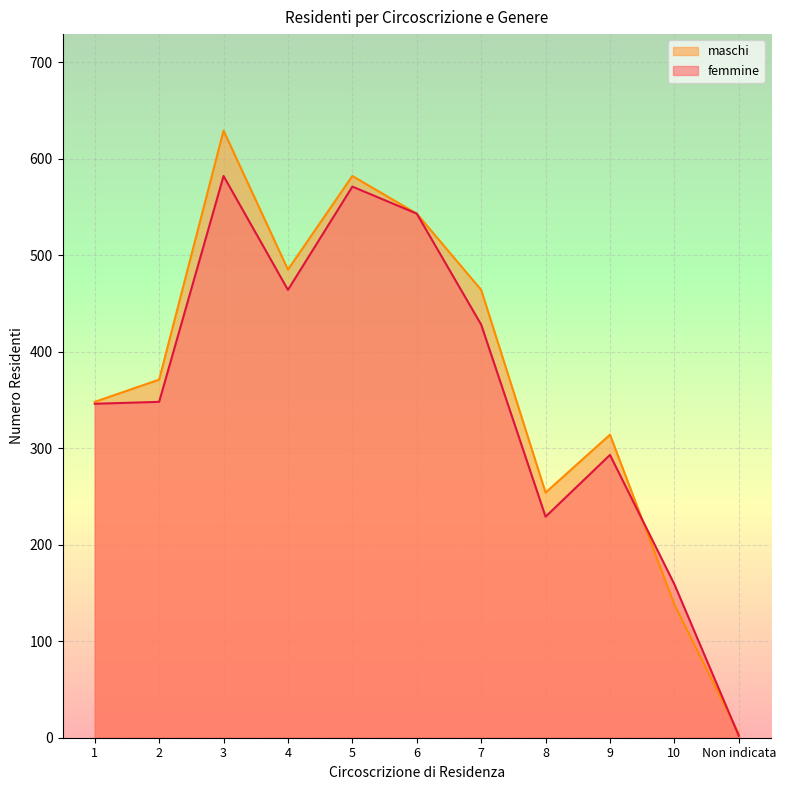

How many data points in femmine are above 348?

5